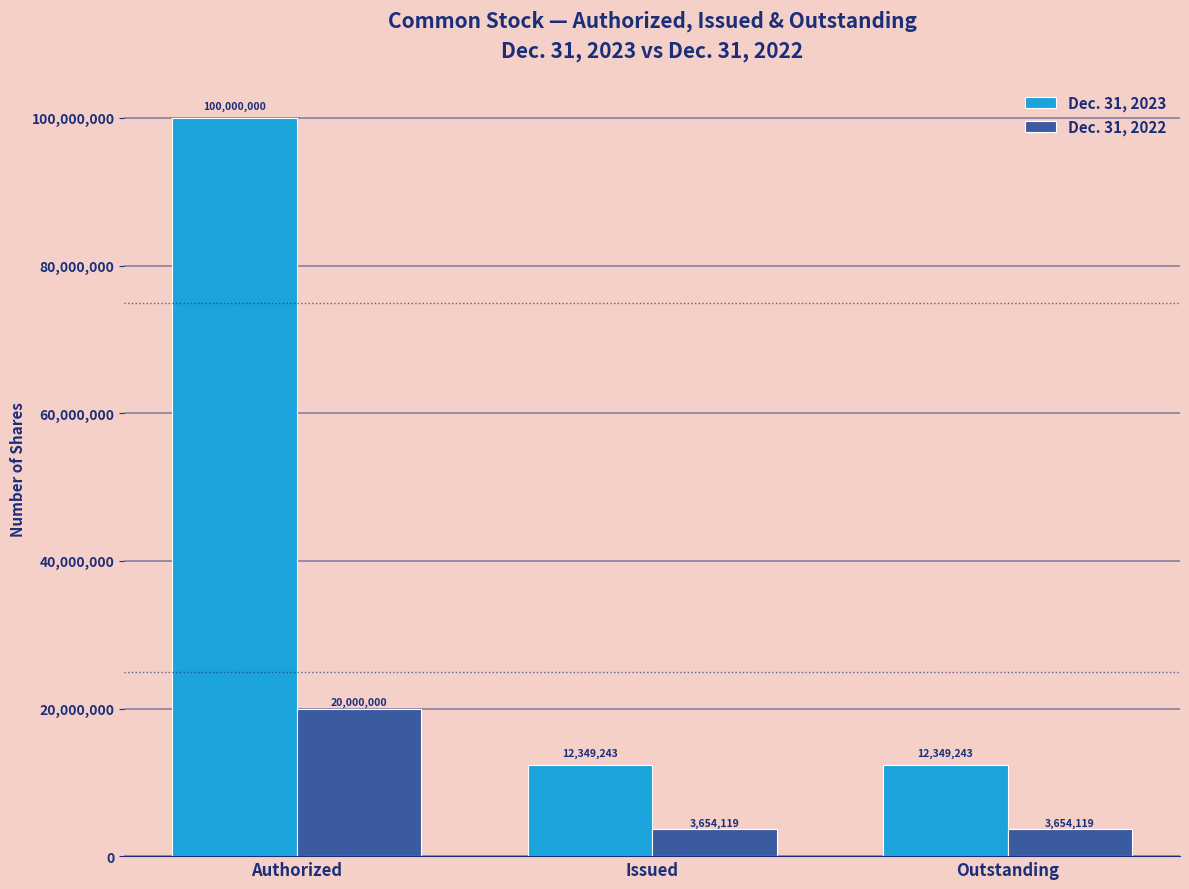

What is the spread (max minus min) of values at Authorized?

80000000